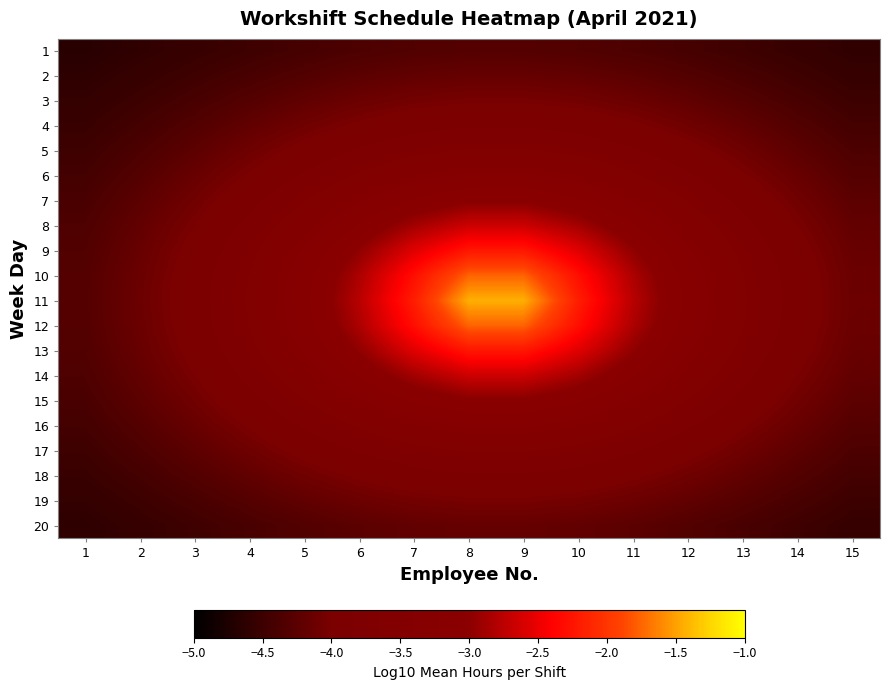

List the series in order of their peak value, highest first.

11, 10, 12, 9, 13, 8, 14, 7, 15, 6, 16, 5, 17, 4, 18, 3, 19, 2, 20, 1